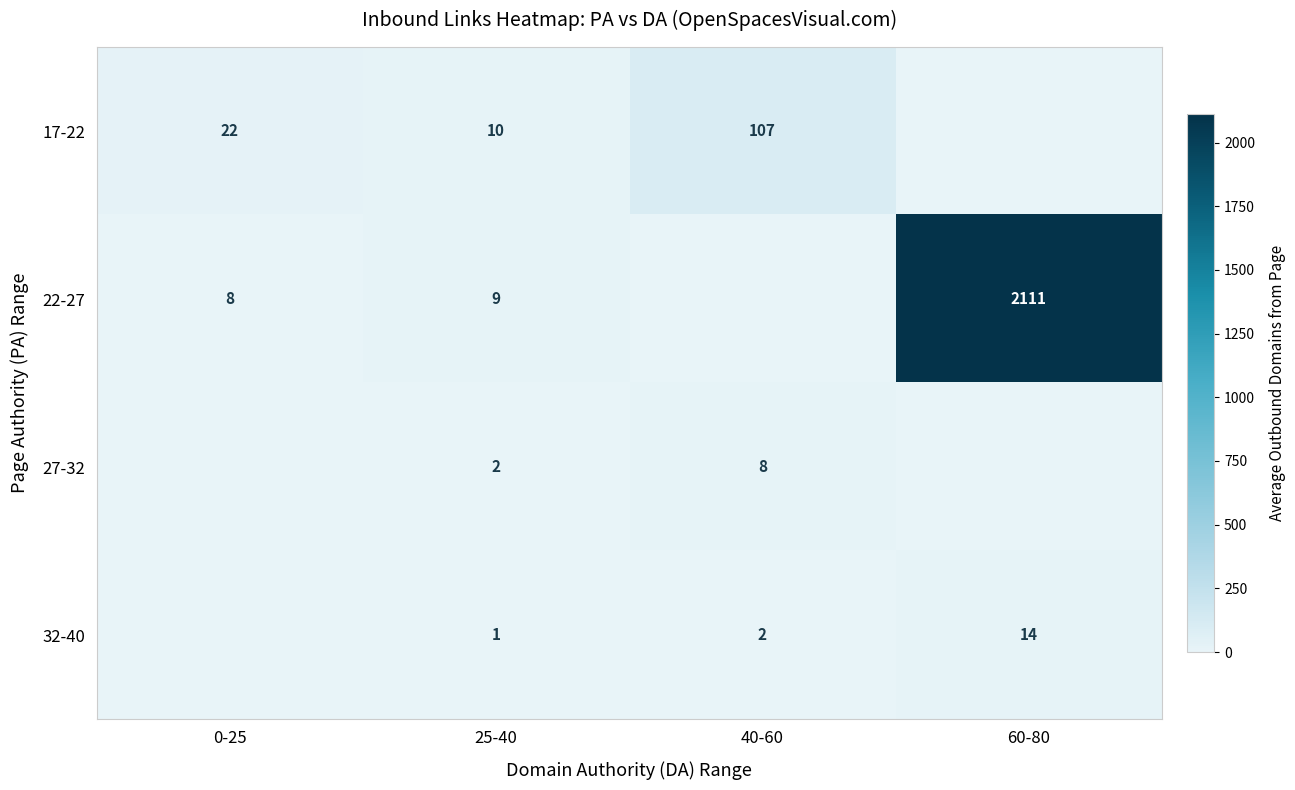

The value of 22-27 at 0-25 is 11. True or false?

False